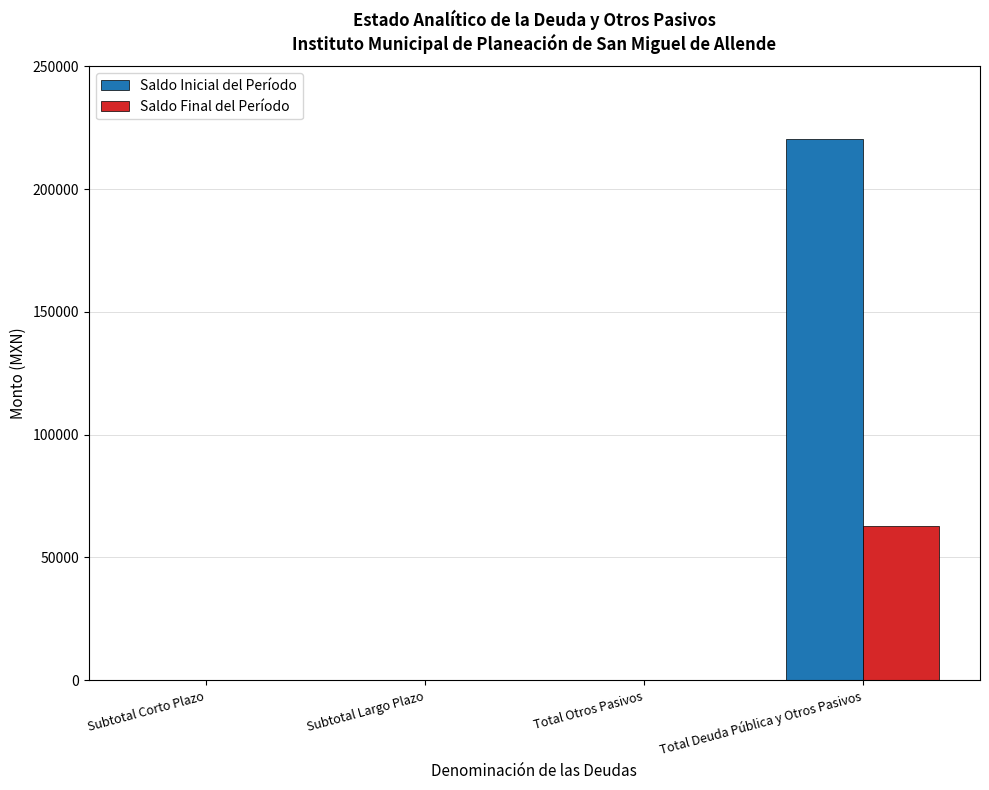

Reading left to right, what are all the values shown in this chart?

Saldo Inicial del Período: 0.0	0.0	0.0	220565.2
Saldo Final del Período: 0.0	0.0	0.0	62834.2